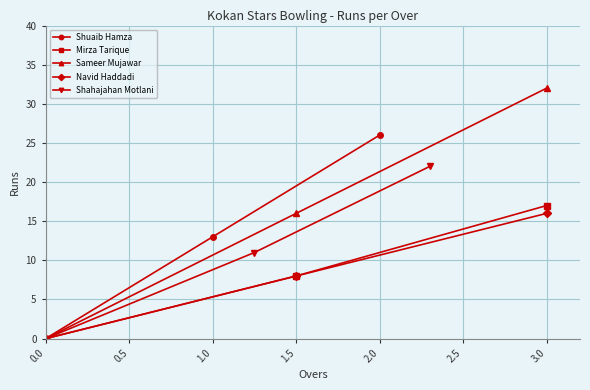

What is the value of the Sameer Mujawar point at the 3rd from the left?

32